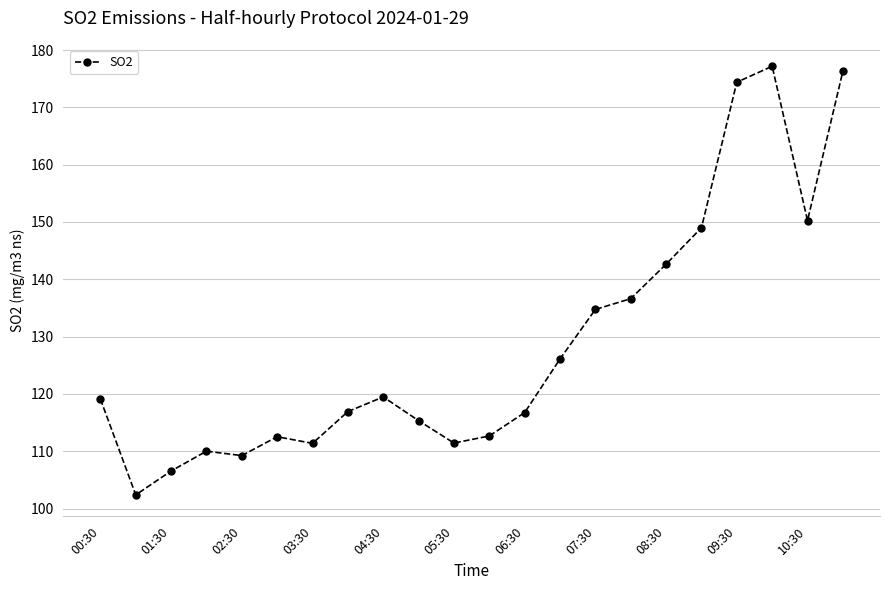

Does the chart display data point markers on the line(s)?

Yes